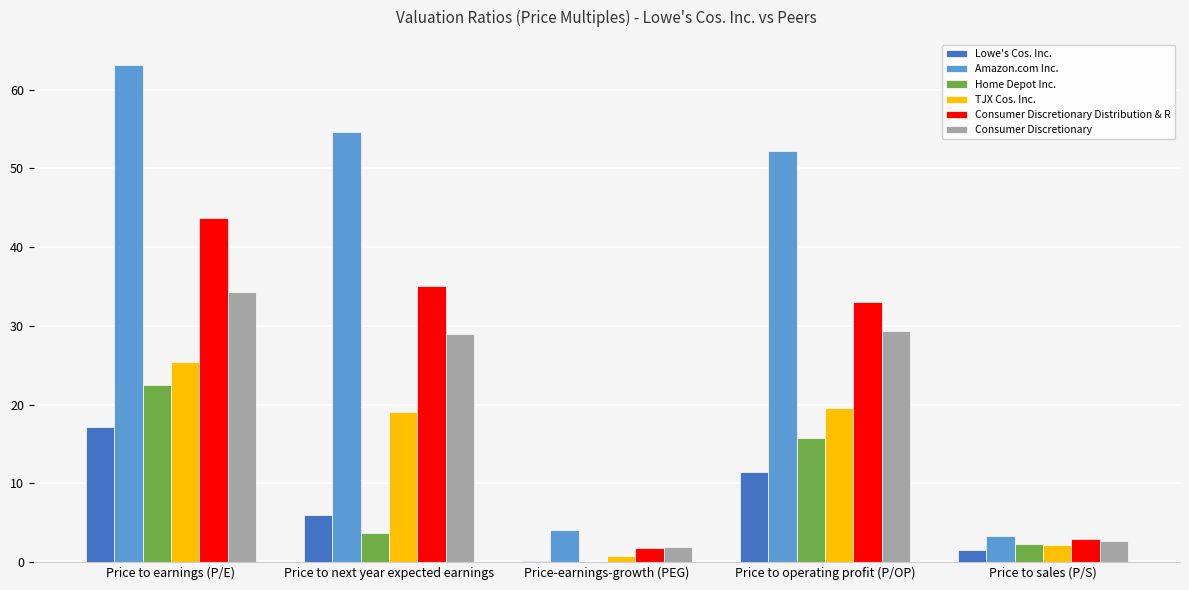

What is the spread (max minus min) of values at Price to next year expected earnings?

50.9